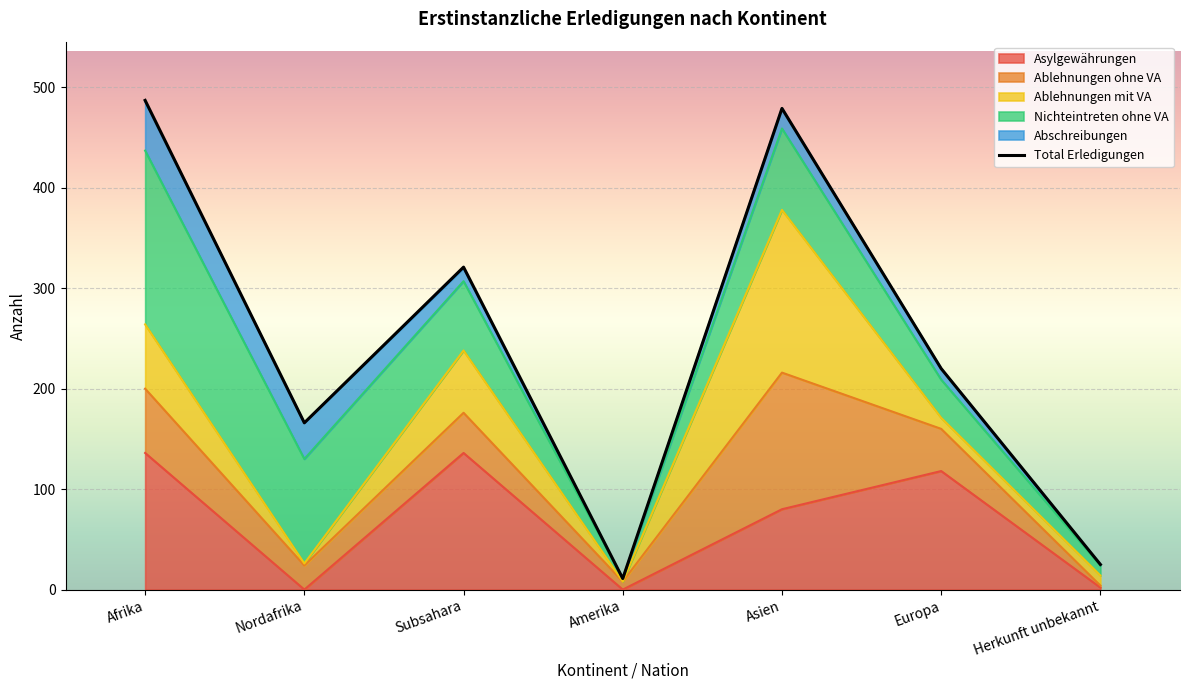

Which series has the largest total across all categories?

Total Erledigungen